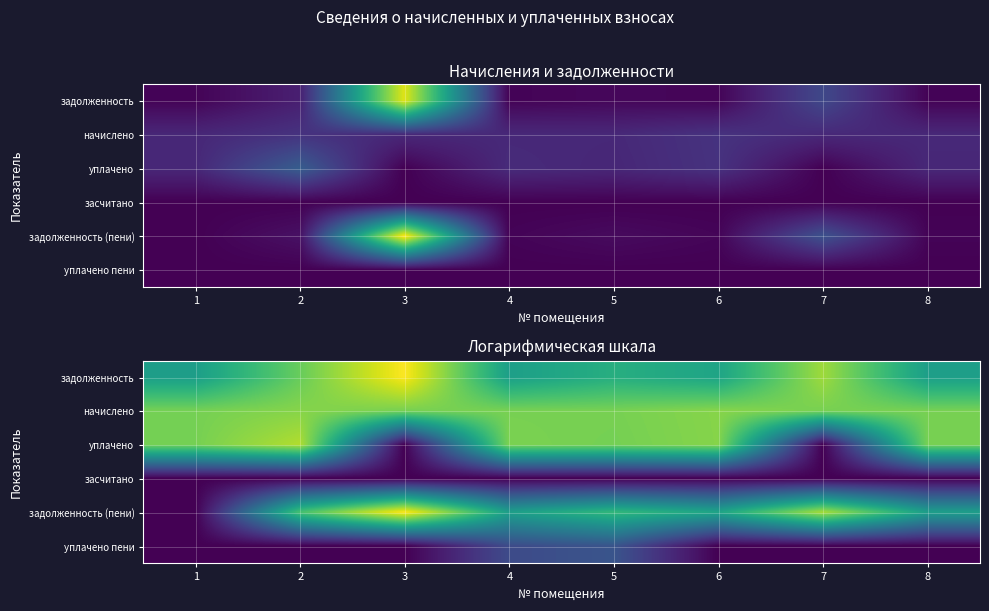

What is the spread (max minus min) of values at 1?

8.4